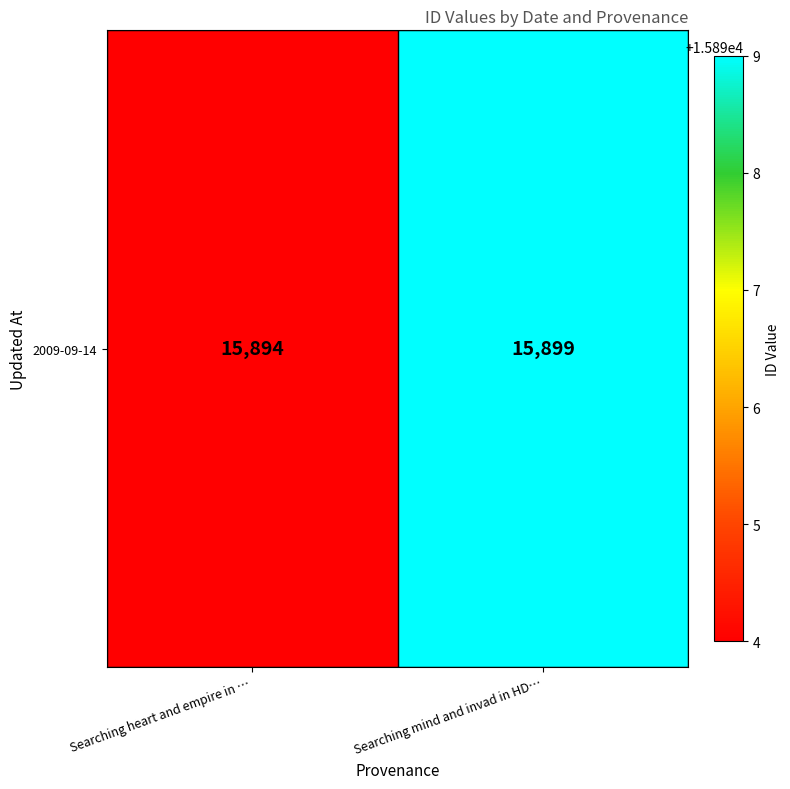

What is the sum of the values at Searching heart and empire in … and Searching mind and invad in HD…?

31793